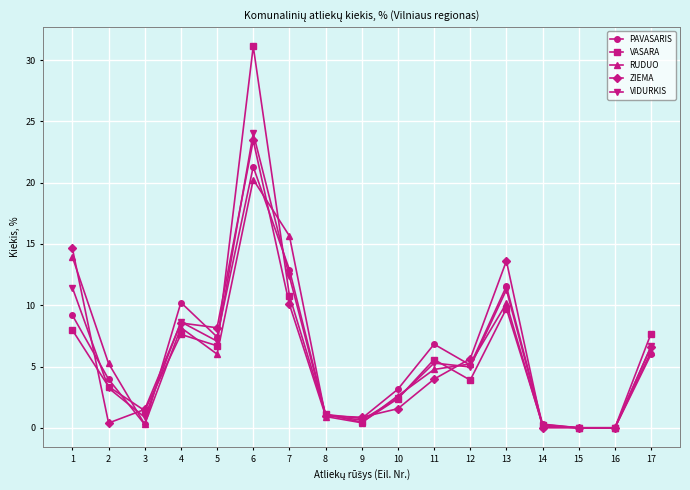

Which series has the widest spread of values?

VASARA